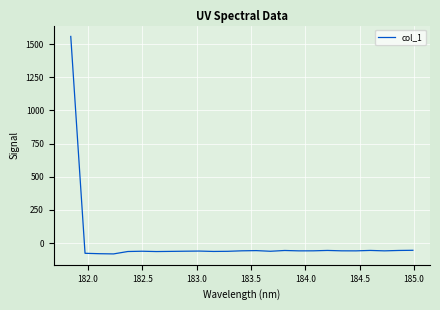

What is the minimum value shown in the chart?

-81.5